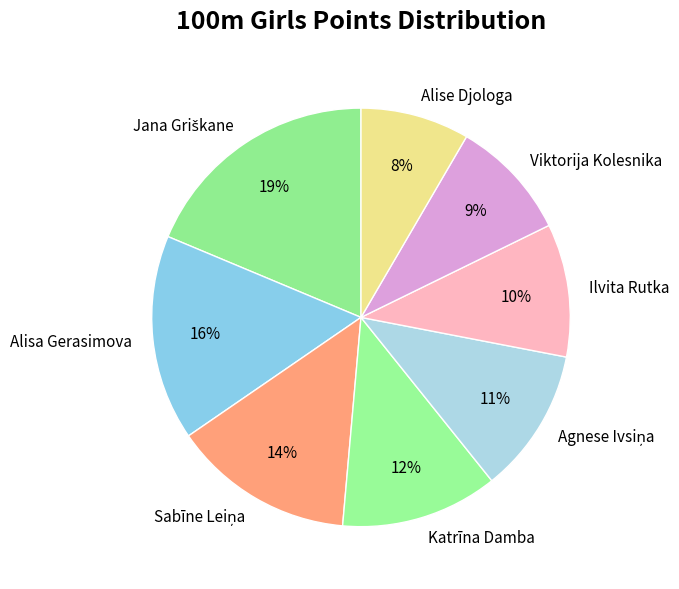

How many segments does this pie chart have?

8